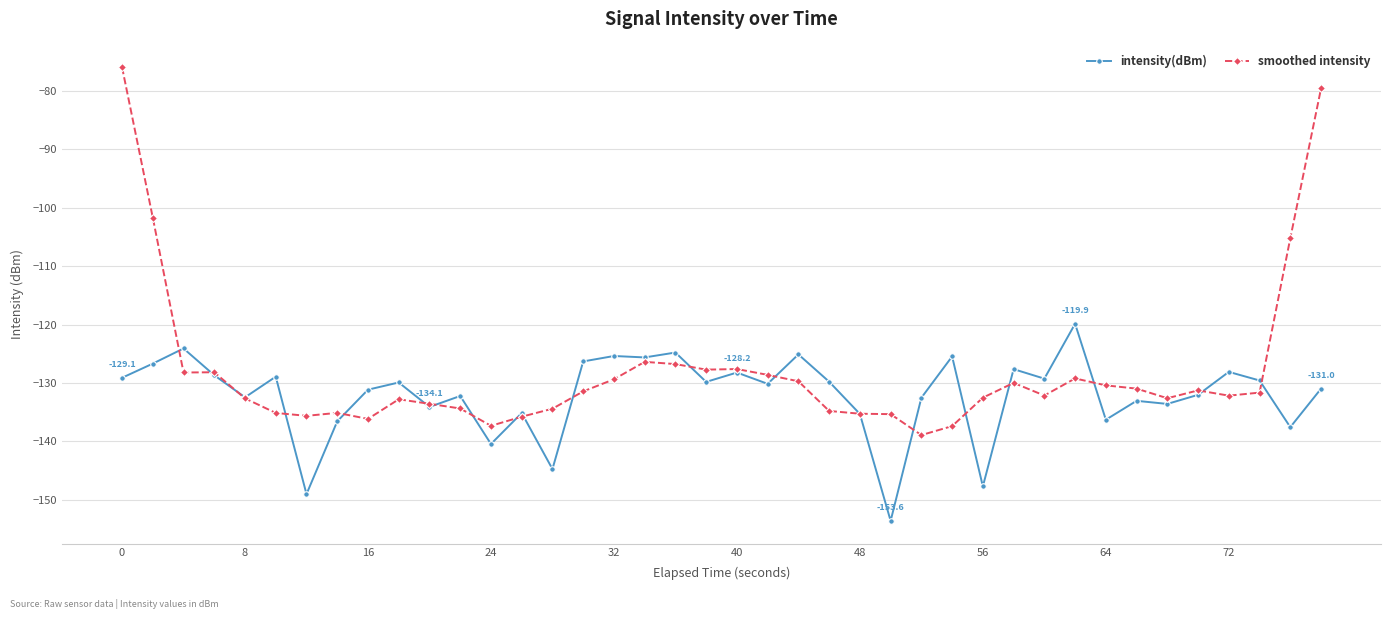

What are all the series names shown in the legend?

intensity(dBm), smoothed intensity